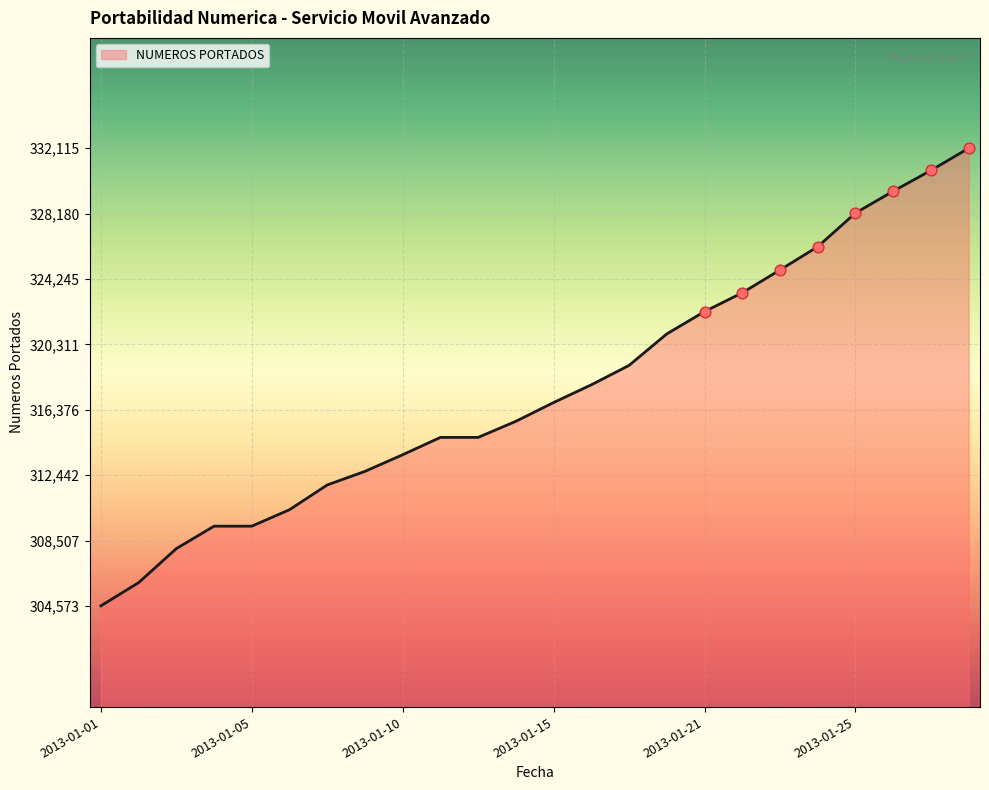

What is the minimum value shown in the chart?

304573